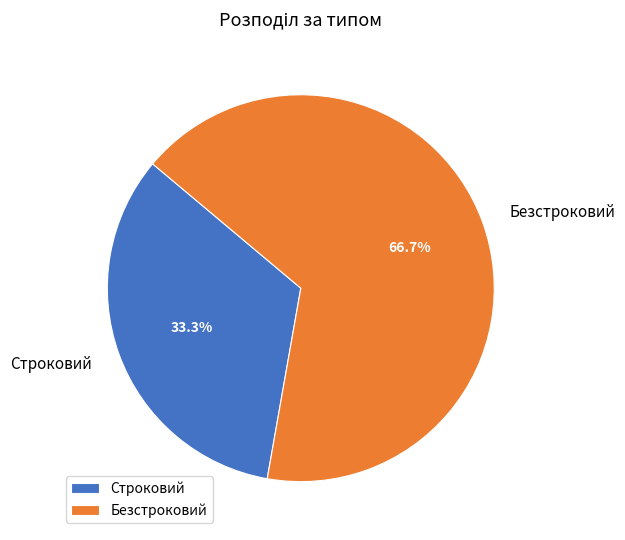

Is the sum of Строковий and Безстроковий greater than half?

Yes